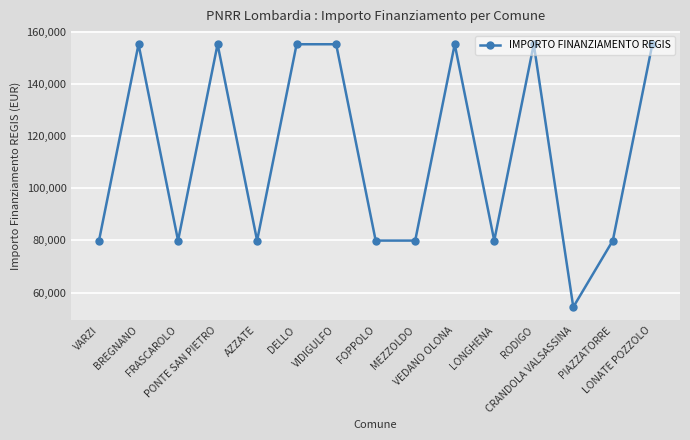

What is the maximum value shown in the chart?

155234